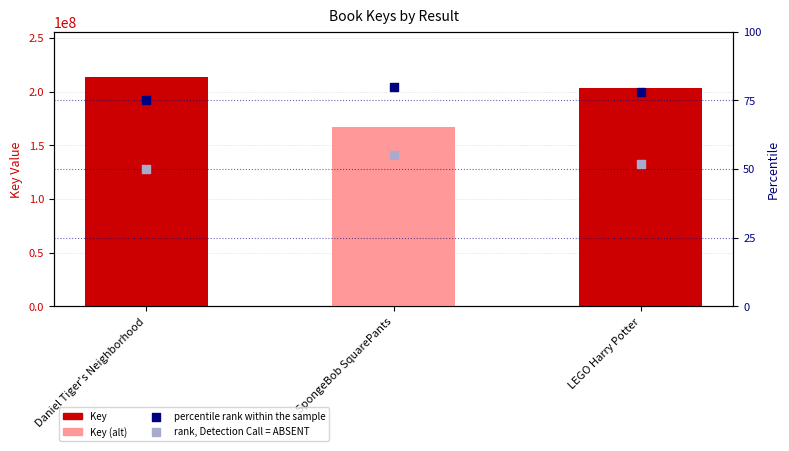

Which series contains the highest Y value?

Key